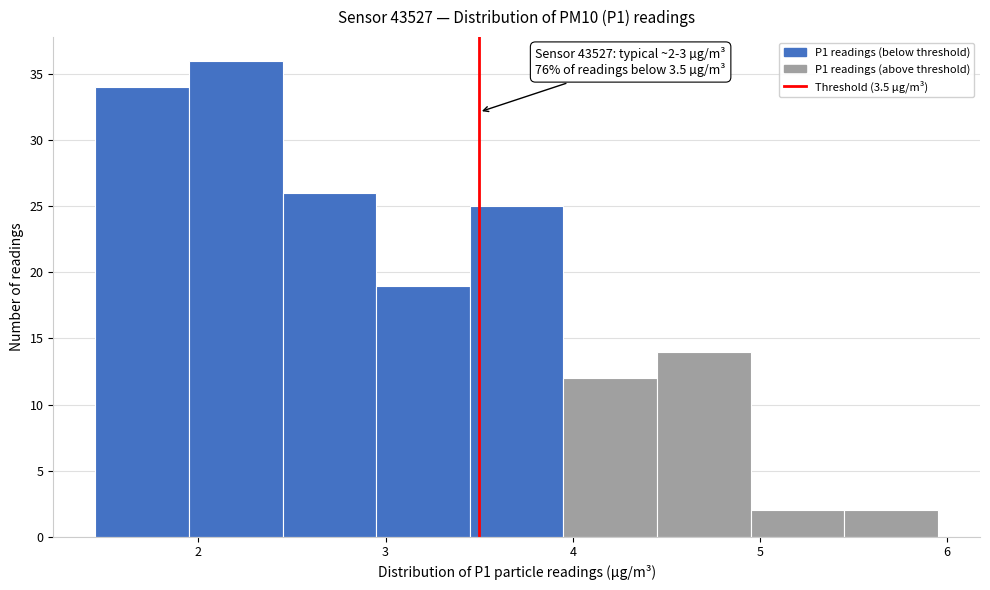

Over which range of the x-axis is the bar tallest?

1.95 to 2.45